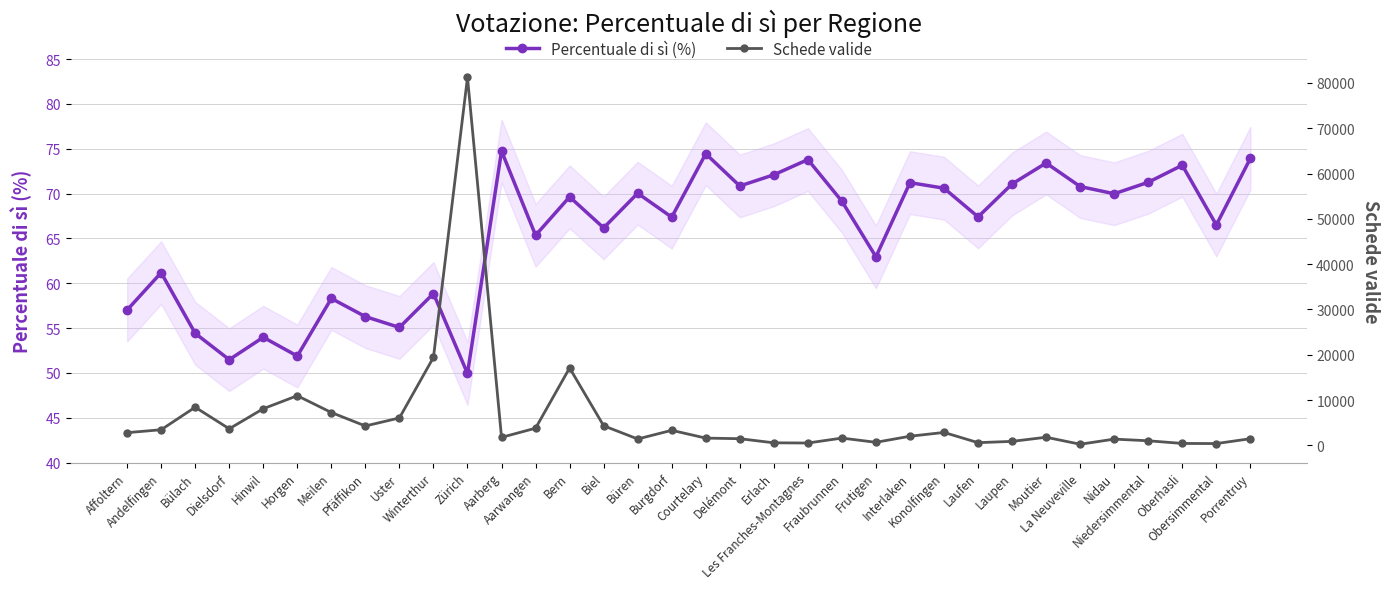

What is the label of the 11th point from the left?

Zürich